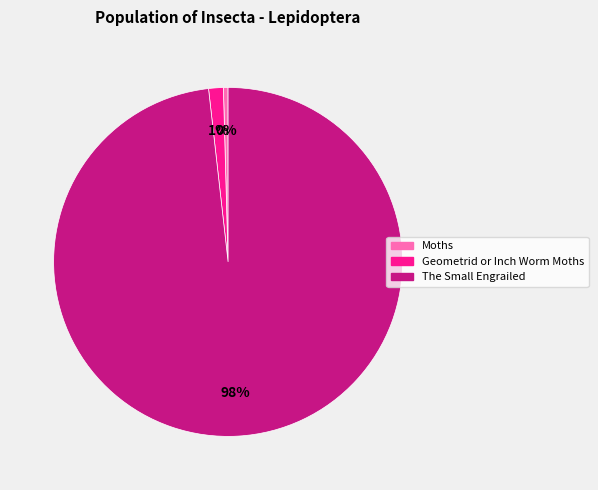

How many segments does this pie chart have?

3